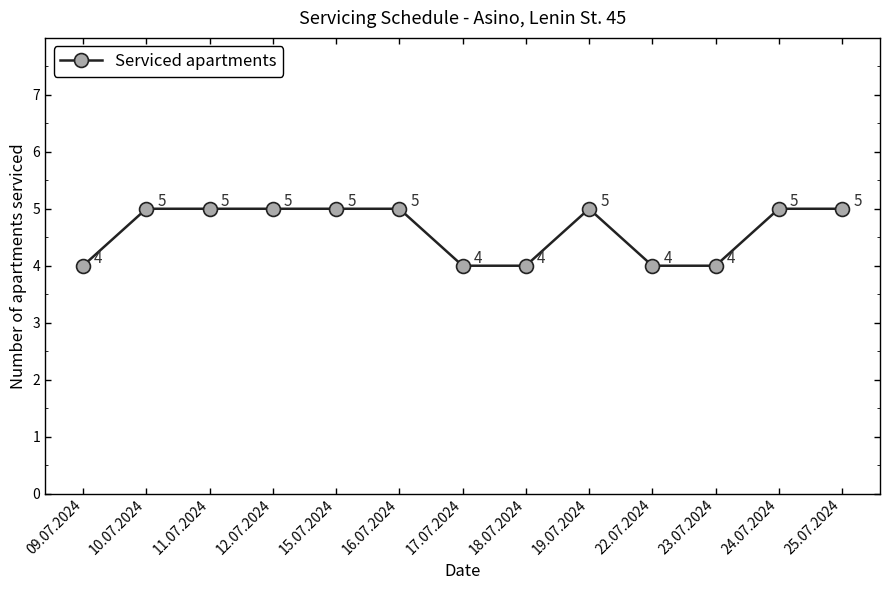

Reading left to right, list all the values displayed in this chart.

4	5	5	5	5	5	4	4	5	4	4	5	5